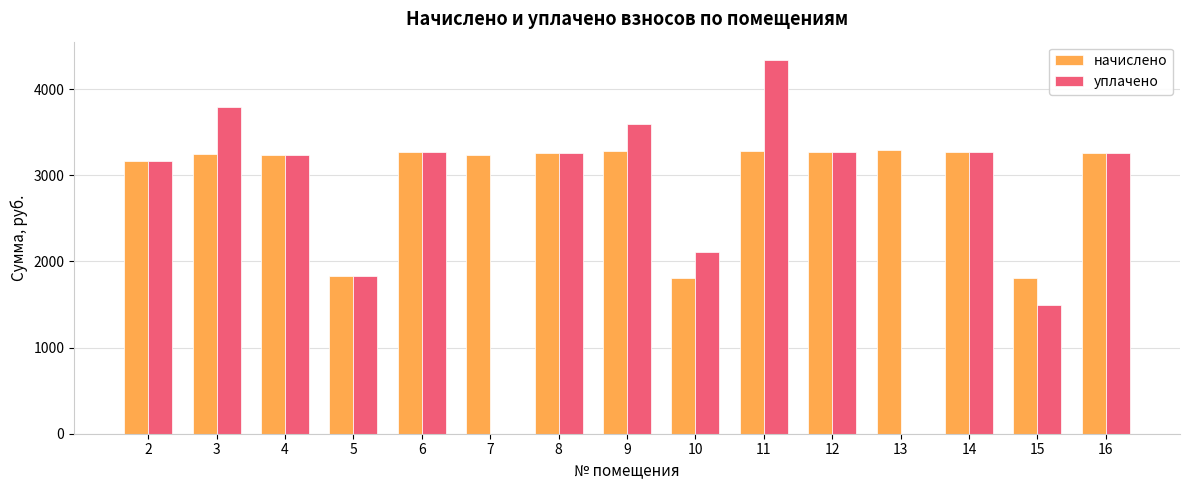

The value of начислено at 7 is 3236.9. True or false?

True